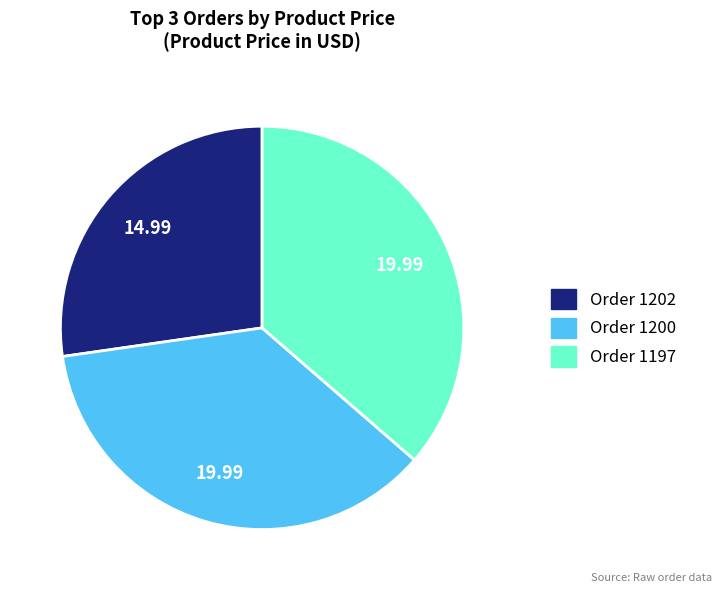

Does any single category account for the majority?

No